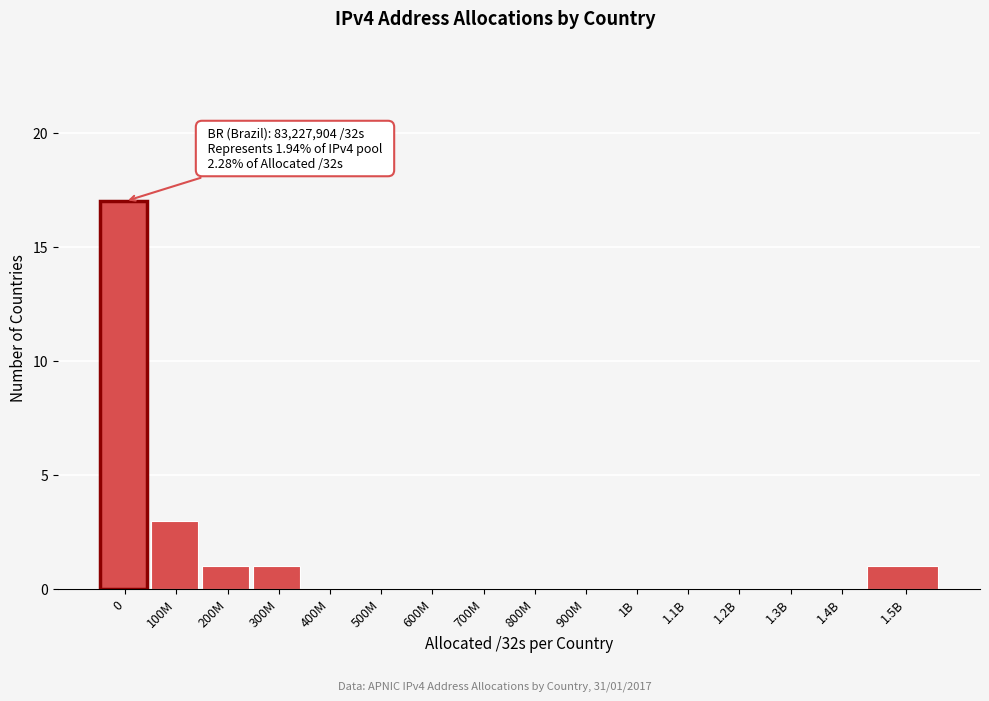

Reading left to right, what are all the values shown in this chart?

0=17	100M=3	200M=1	300M=1	400M=0	500M=0	600M=0	700M=0	800M=0	900M=0	1B=0	1.1B=0	1.2B=0	1.3B=0	1.4B=0	1.5B=1